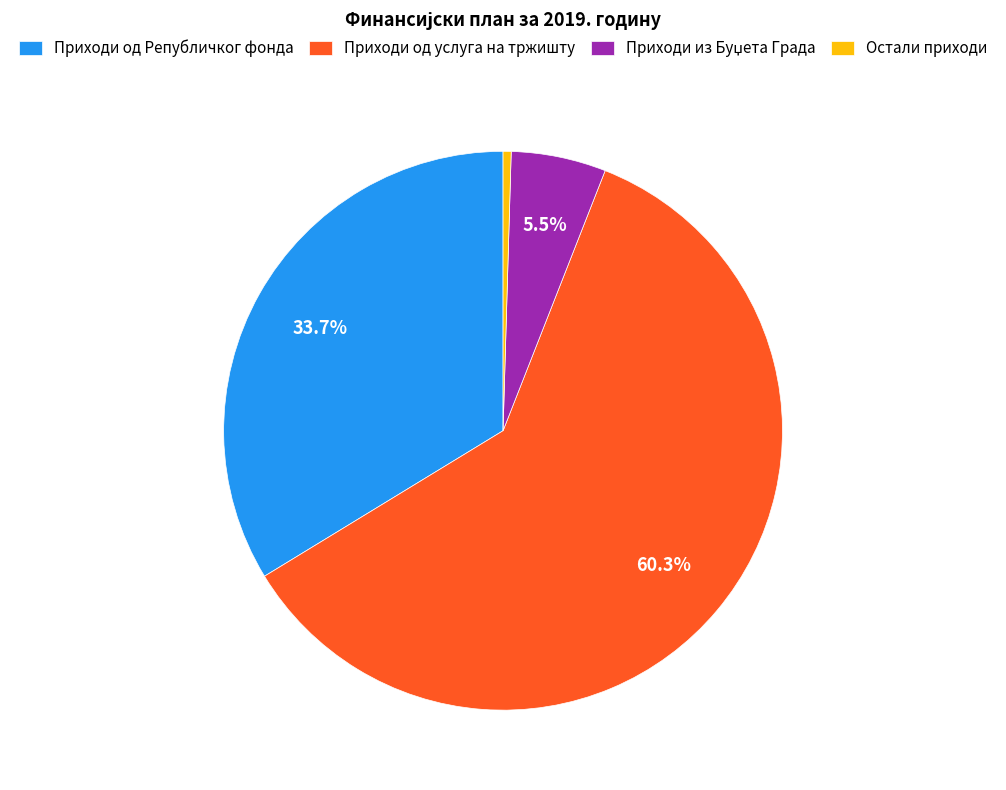

Does any single category account for the majority?

Yes